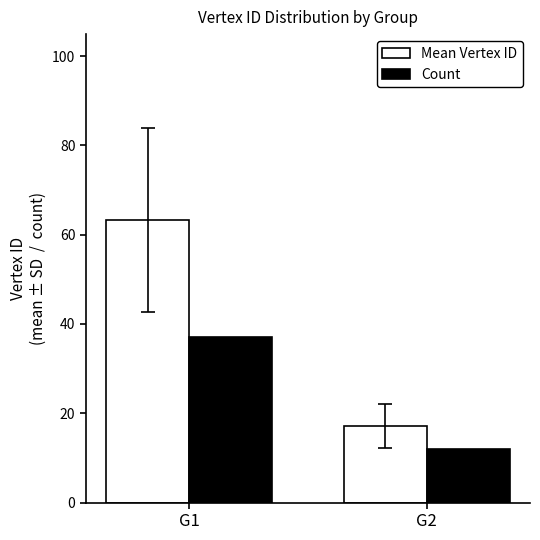

How many bars are there in total?

4